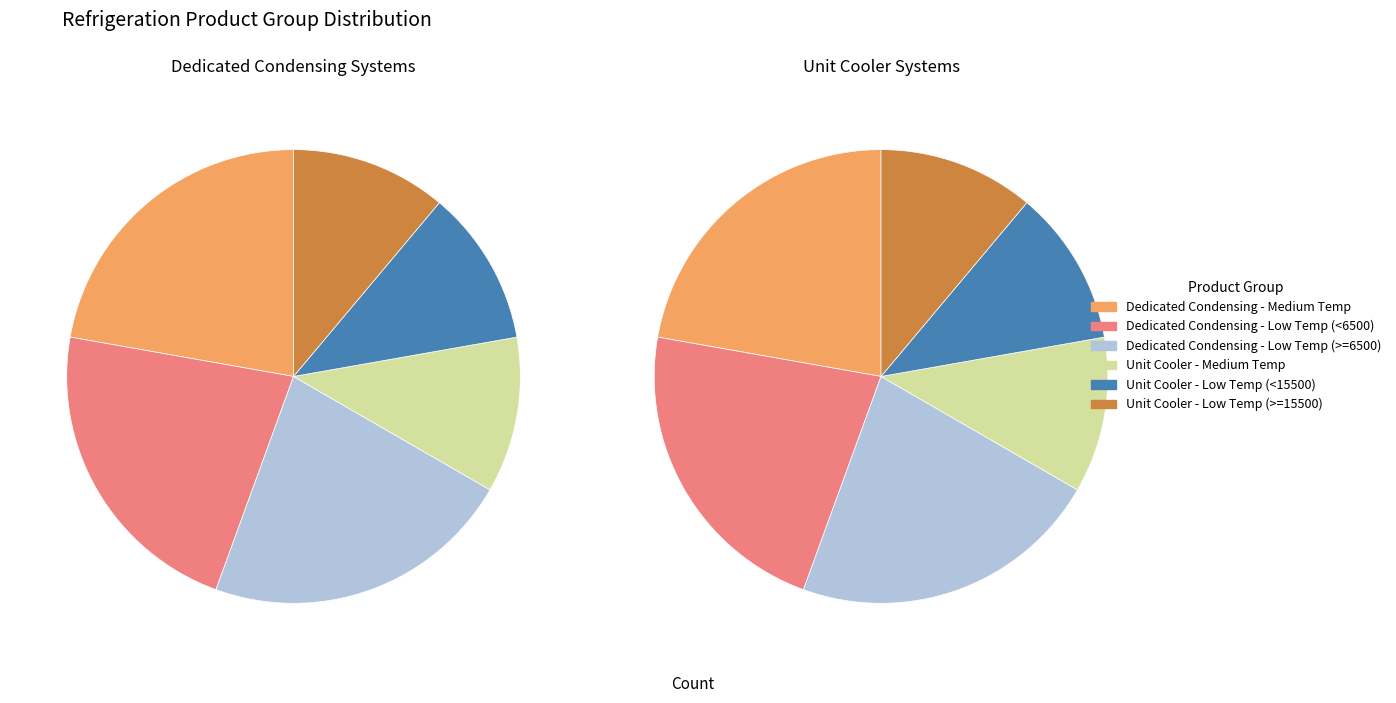

Rank the categories by value from lowest to highest.

Unit Cooler - Medium Temperature, Unit Cooler - Low Temperature (< 15,500), Unit Cooler - Low Temperature (>= 15,500), Dedicated Condensing System - Medium Temperature, Dedicated Condensing System - Low Temperature (< 6,500), Dedicated Condensing System - Low Temperature (>= 6,500)